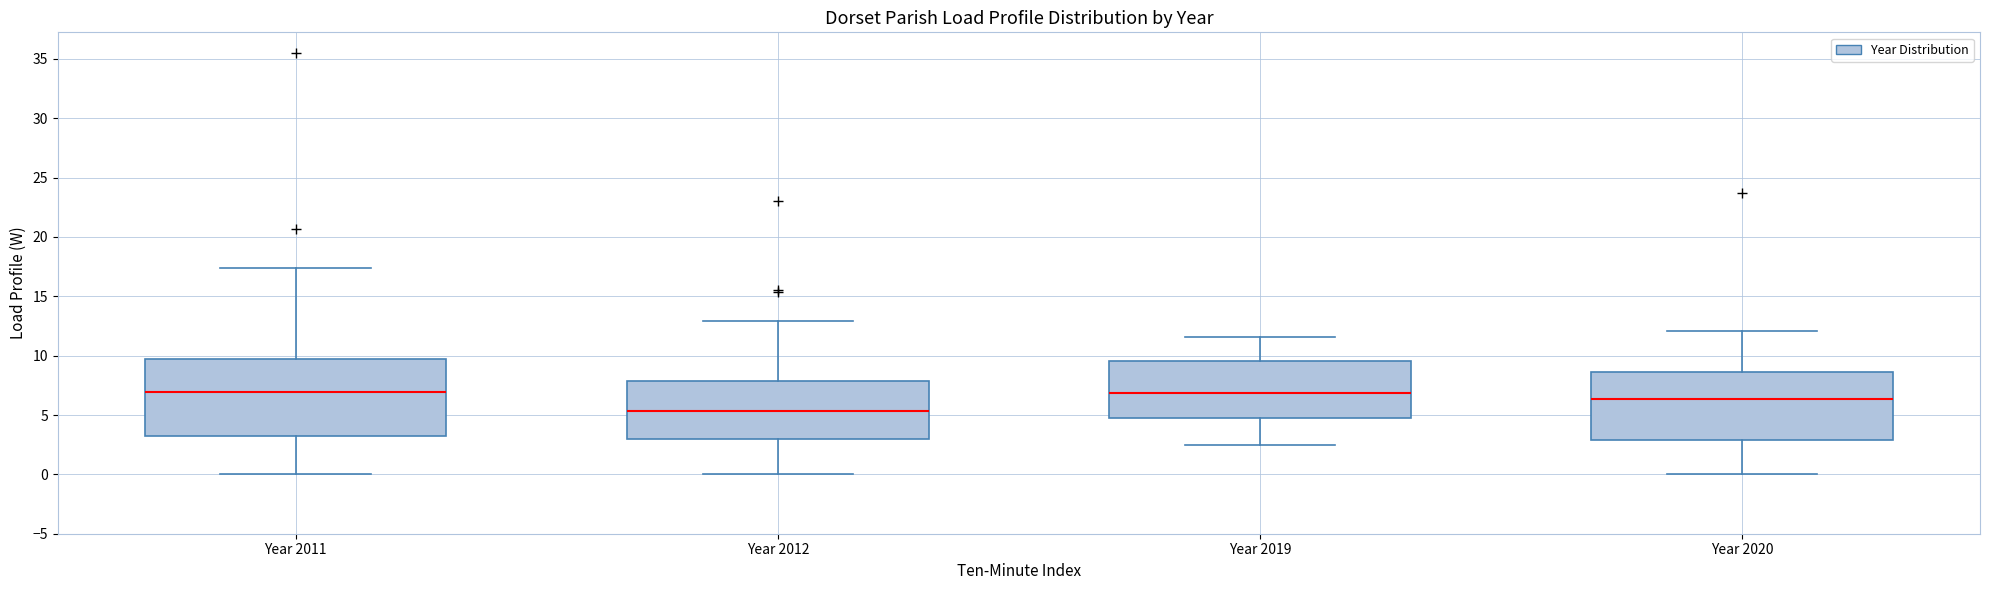

Where is the lower edge of the box for Year 2019 on the y-axis? The values are not printed on the chart, so give them approximately, as read against the axis.

5.0